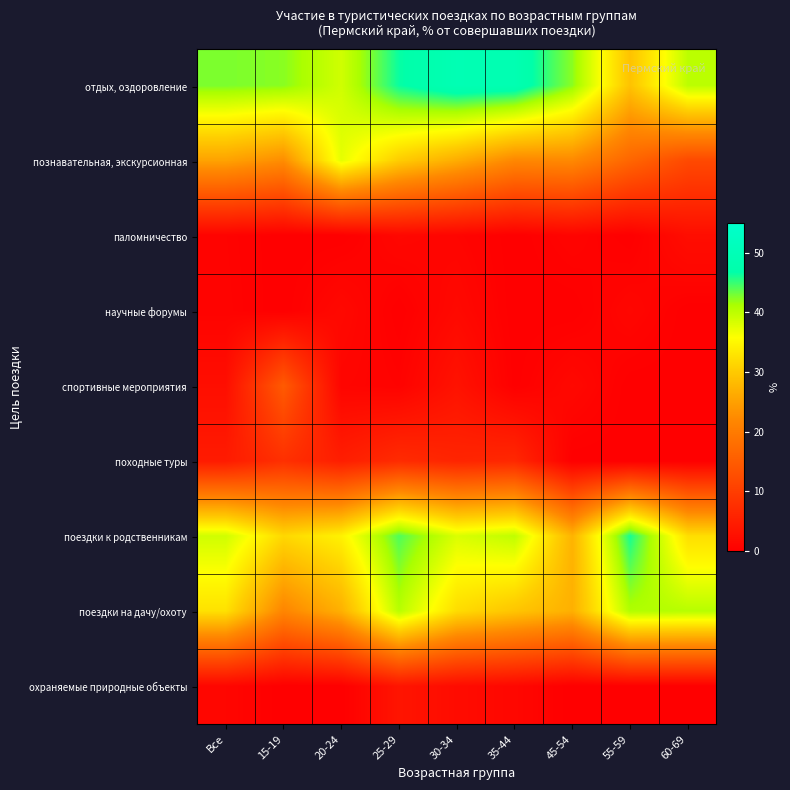

How many series are shown in this chart?

9